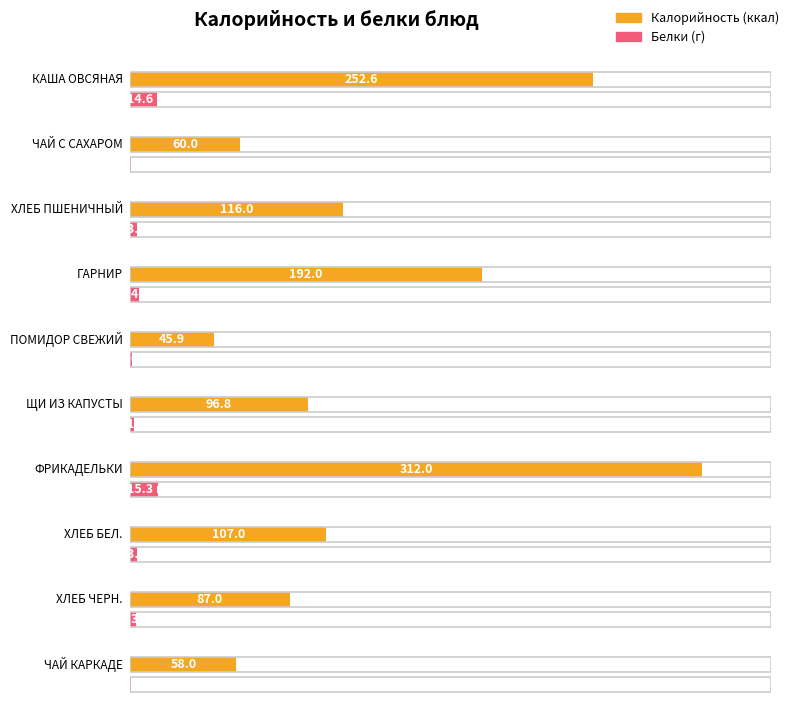

What are all the series names shown in the legend?

Калорийность, Белки